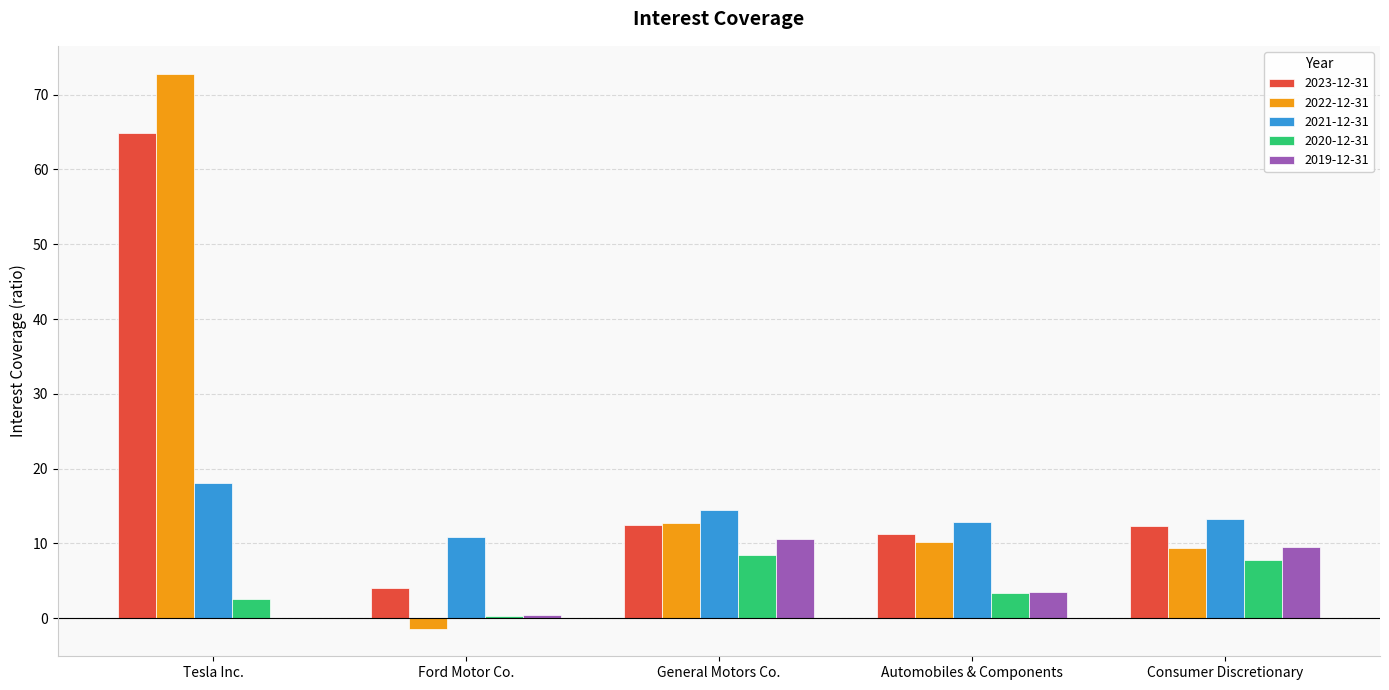

Where is 2022-12-31 nearest to the value 35?

General Motors Co.